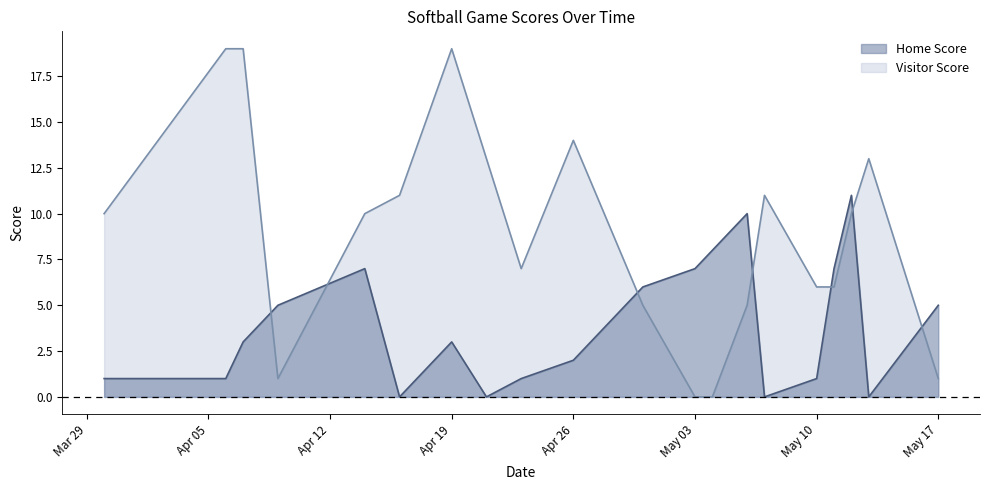

What are all the series names shown in the legend?

Home Score, Visitor Score